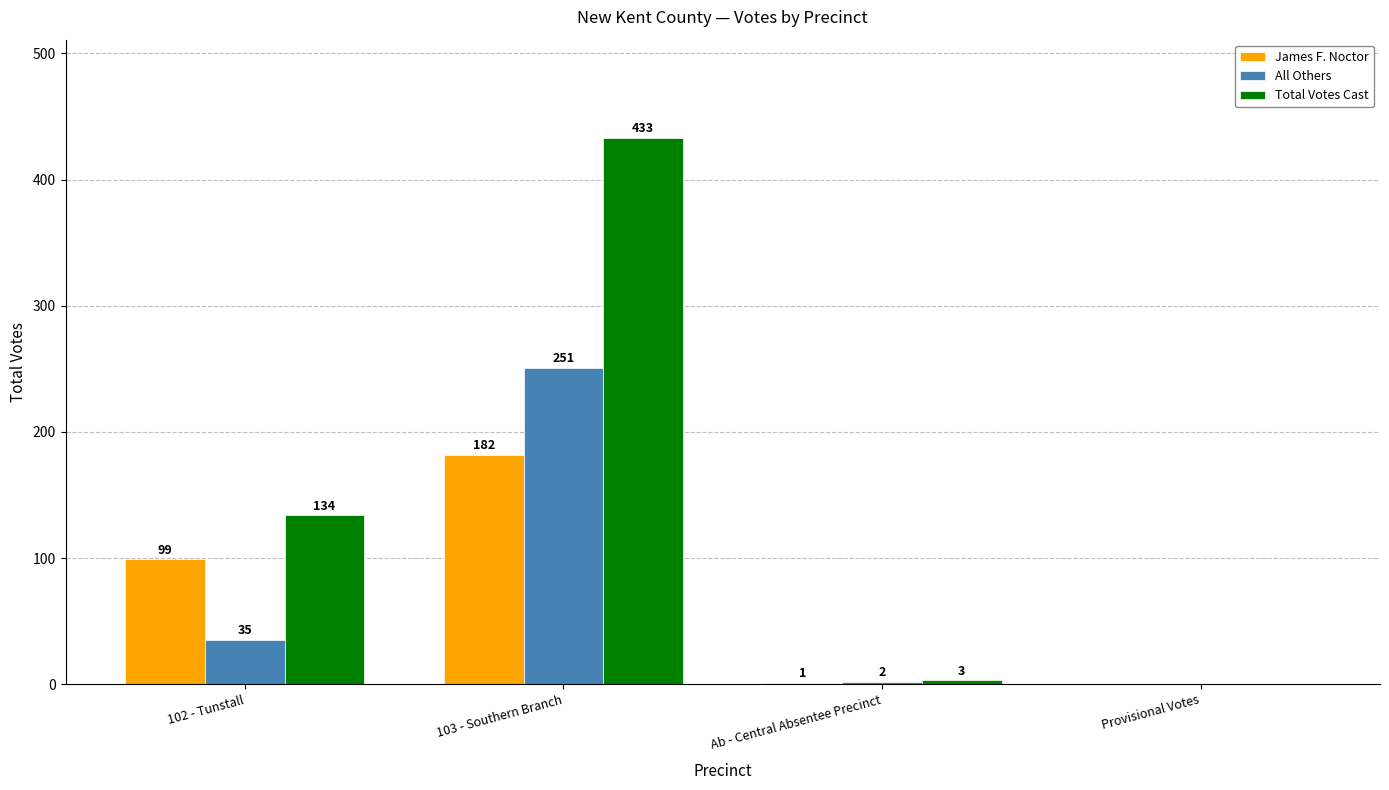

Reading left to right, list all the values displayed in this chart.

James F. Noctor: 99	182	1	0
All Others: 35	251	2	0
Total Votes Cast: 134	433	3	0